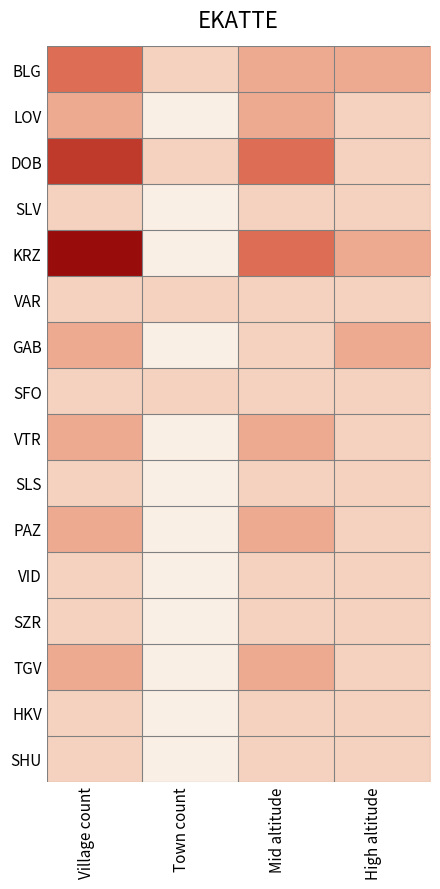

What is the greatest value displayed?

5